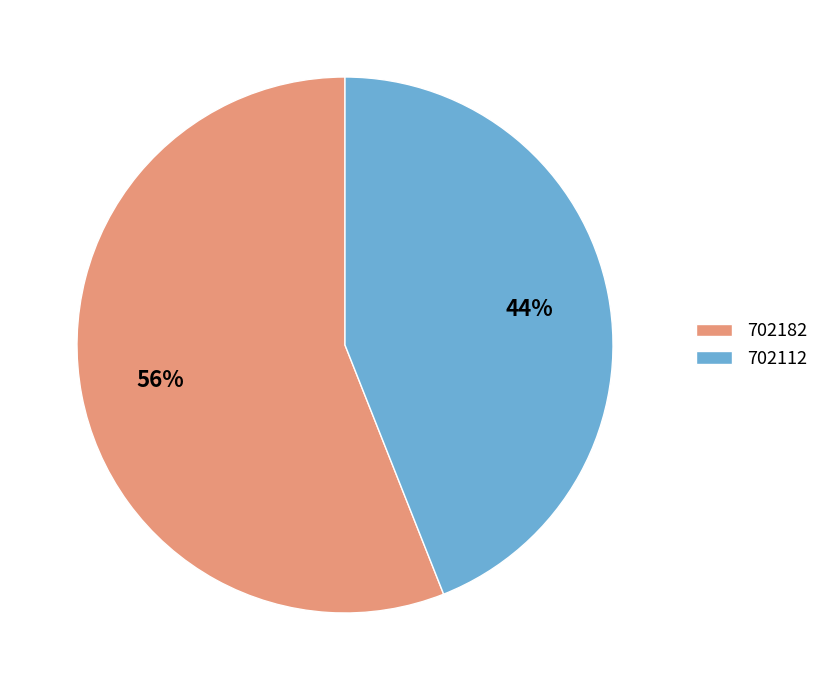

Is it true that 702112 is 34% of the pie?

False